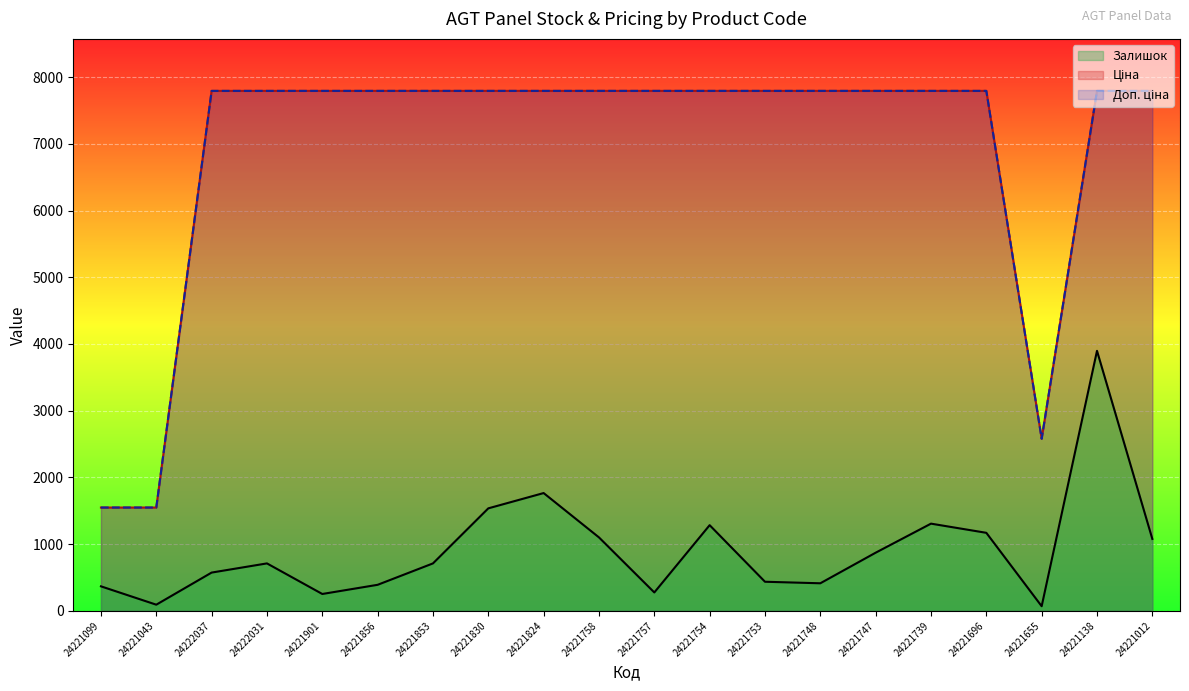

True or false: Залишок and Ціна intersect in this chart.

False